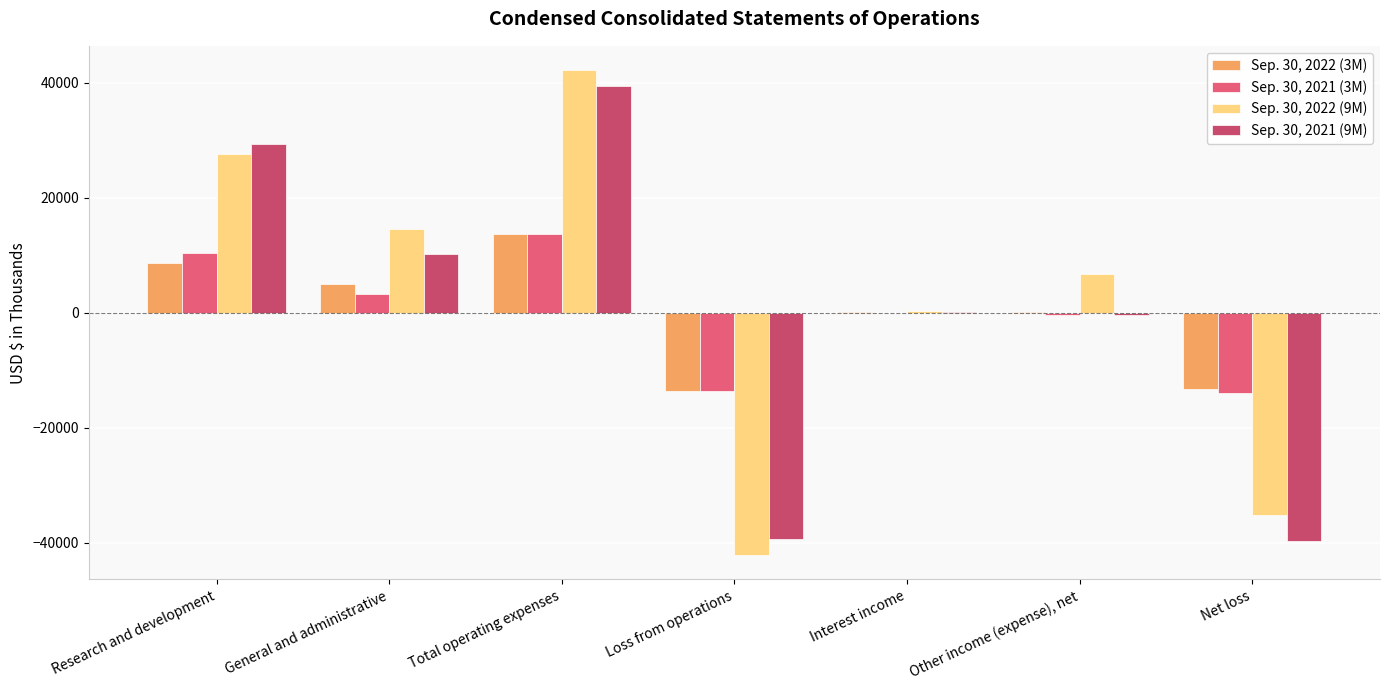

How many data points does each series have?

7